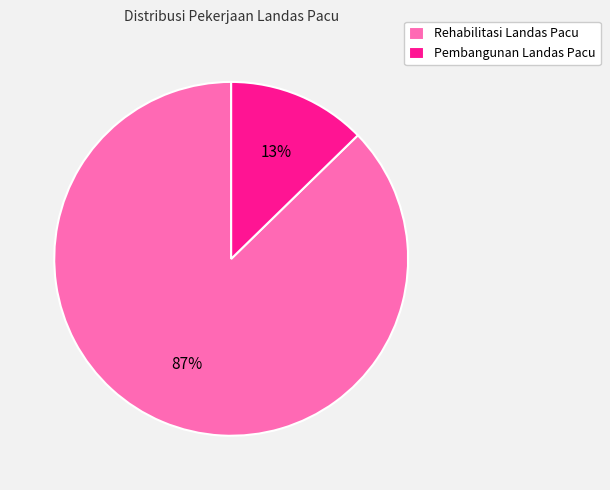

True or false: Rehabilitasi Landas Pacu accounts for 81% of the total.

False